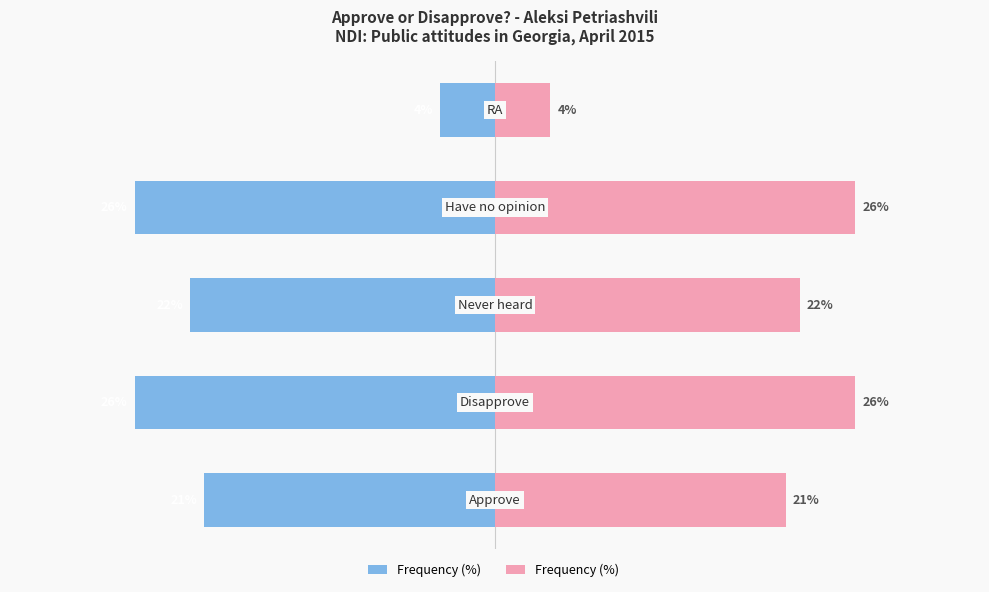

Where does the Frequency (%)  series first go above 22?

1